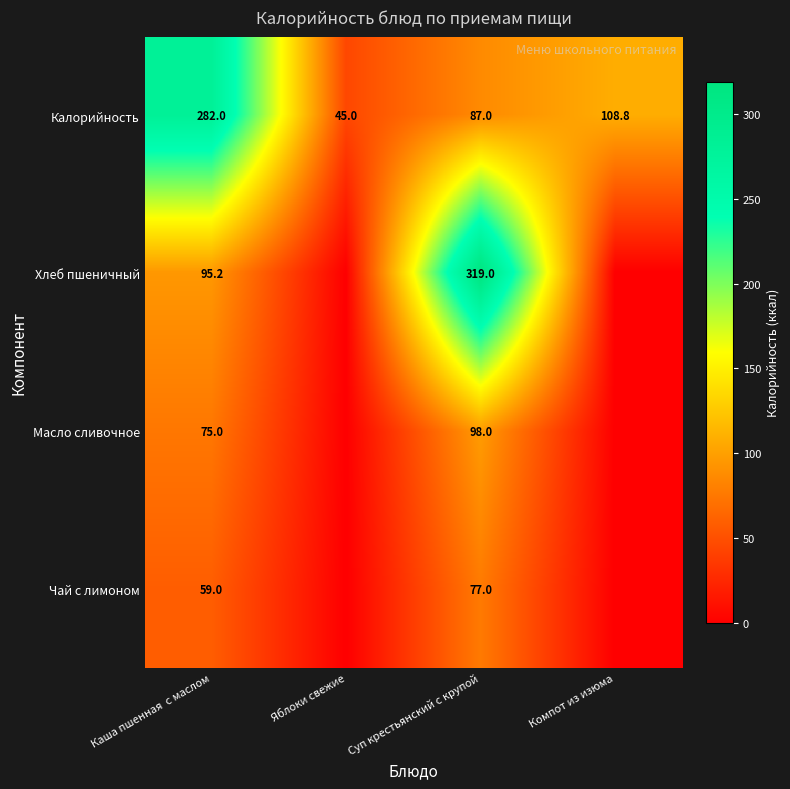

Which label corresponds to the smallest value in the chart?

Яблоки свежие